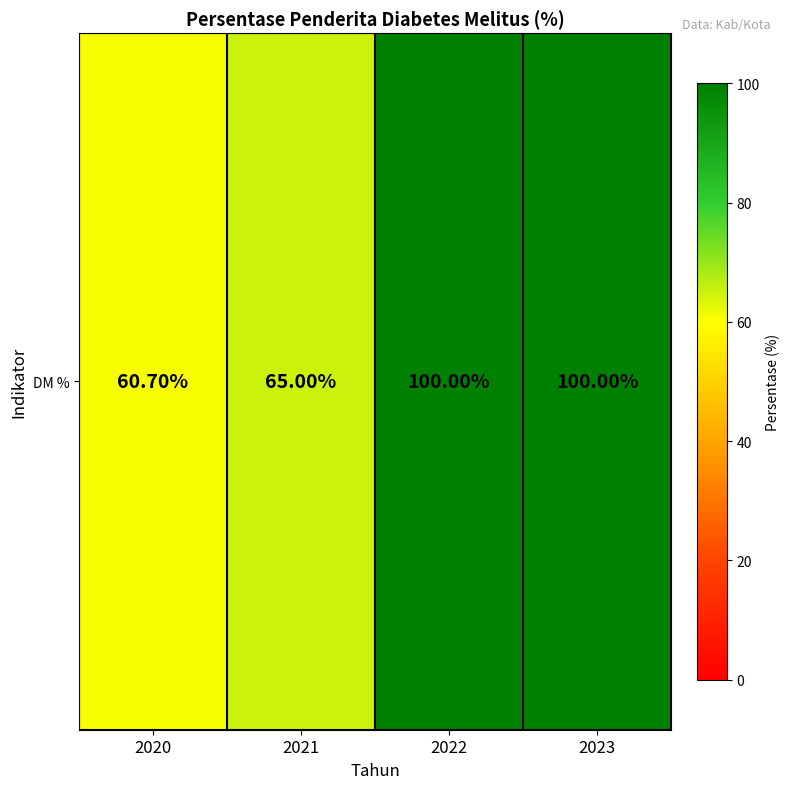

Rank the categories by value from highest to lowest.

2022, 2023, 2021, 2020